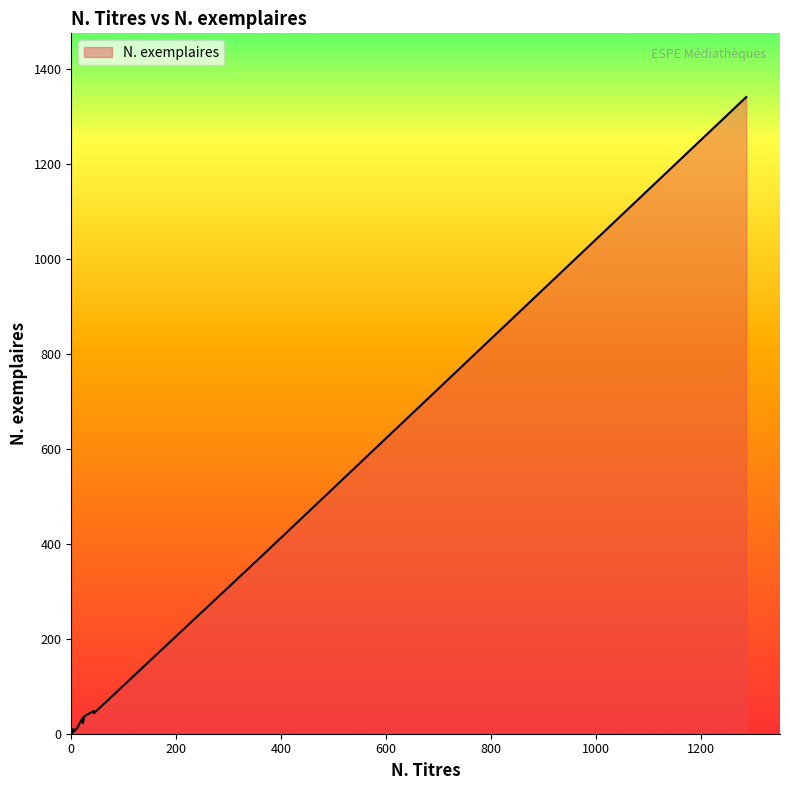

Reading left to right, list all the values displayed in this chart.

1	1	1	2	1	6	1	5	1	10	9	1	2	1	13	48	1	34	1	3	2	2	3	22	6	1	3	1	1	372	1341	43	37	2	2	3	20	1	1	7